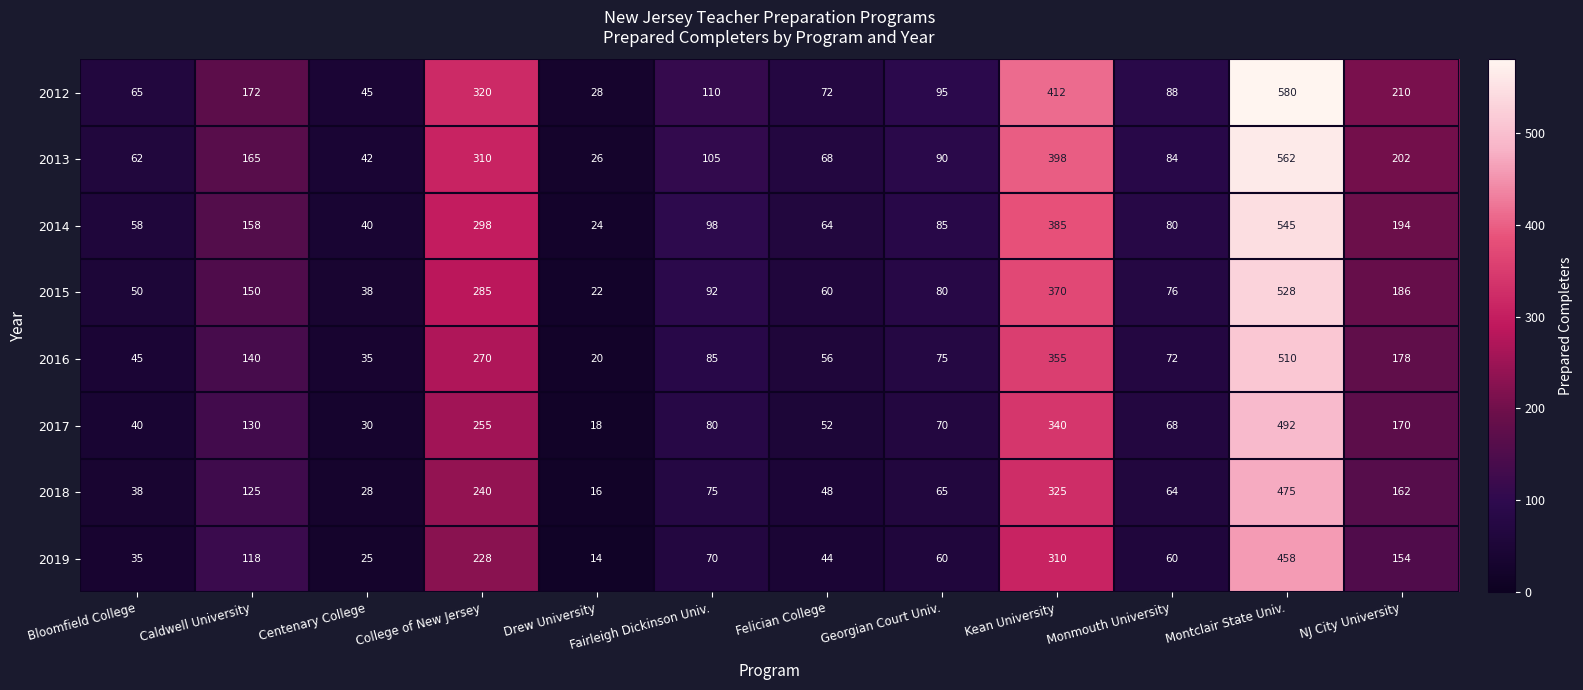

What is the greatest value displayed?

580